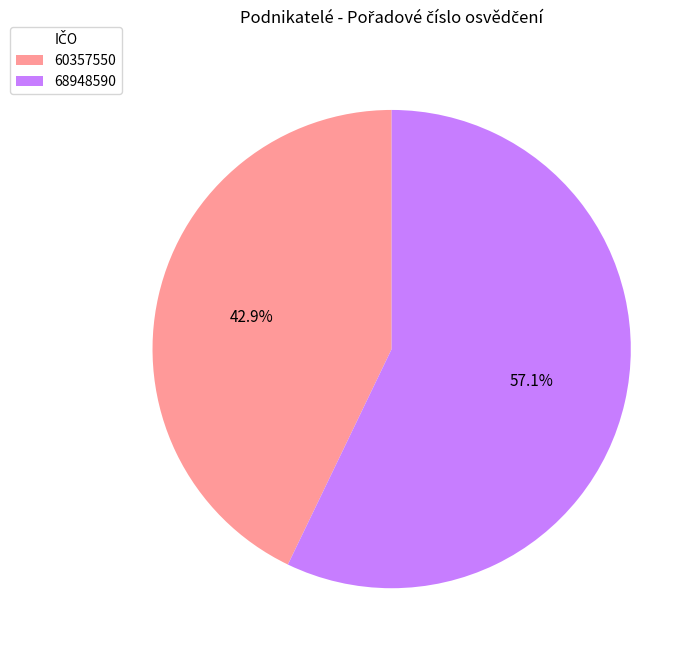

Approximately how many times larger is the value at 68948590 compared to 60357550?

1.3